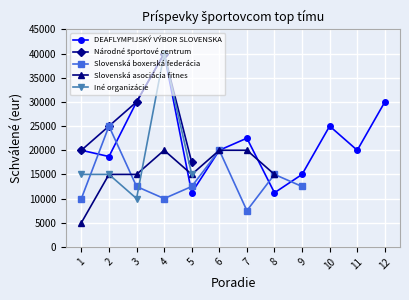

True or false: Iné organizácie has more than 2 points higher than both neighbors.

False